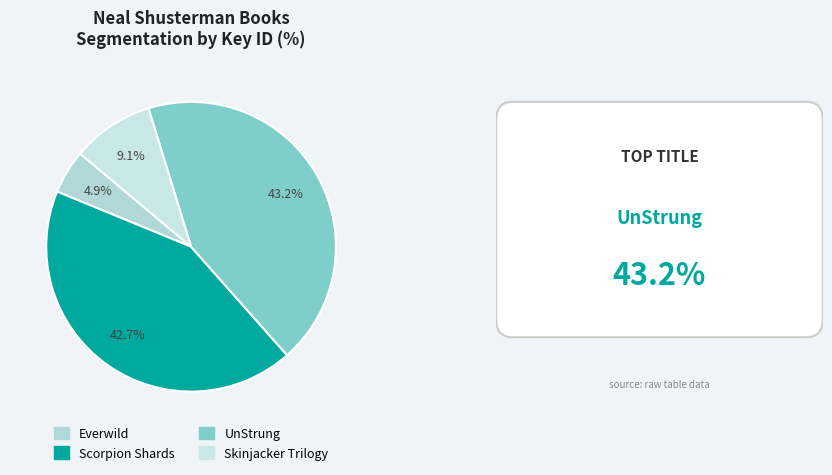

Which has a higher value, Everwild or Skinjacker Trilogy?

Skinjacker Trilogy